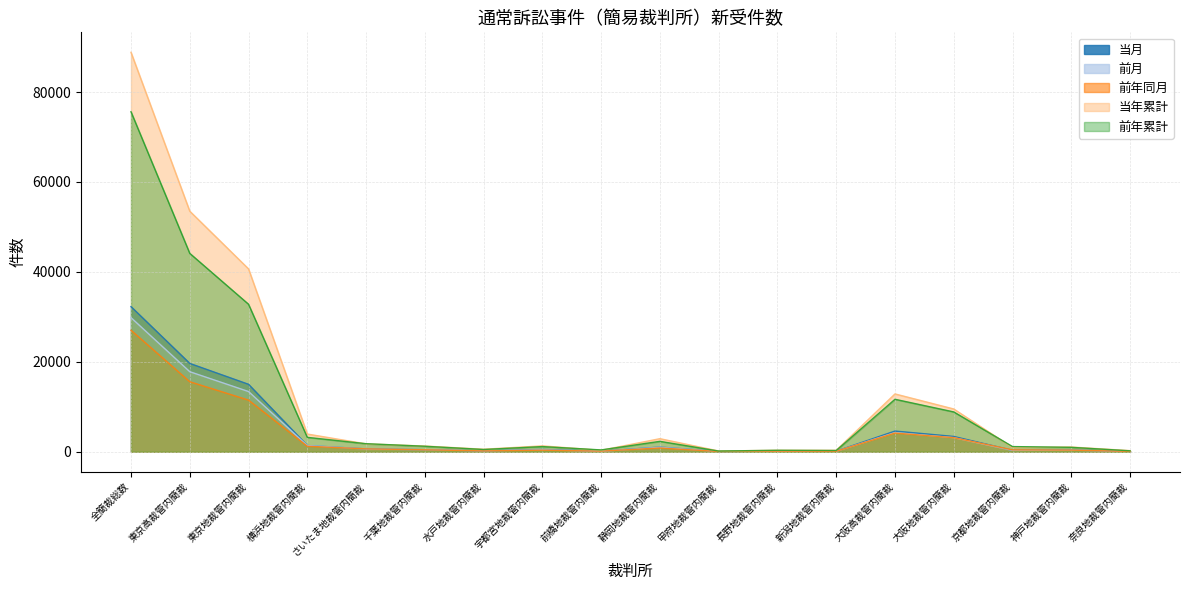

What is the label of the 18th point from the left?

奈良地裁管内簡裁